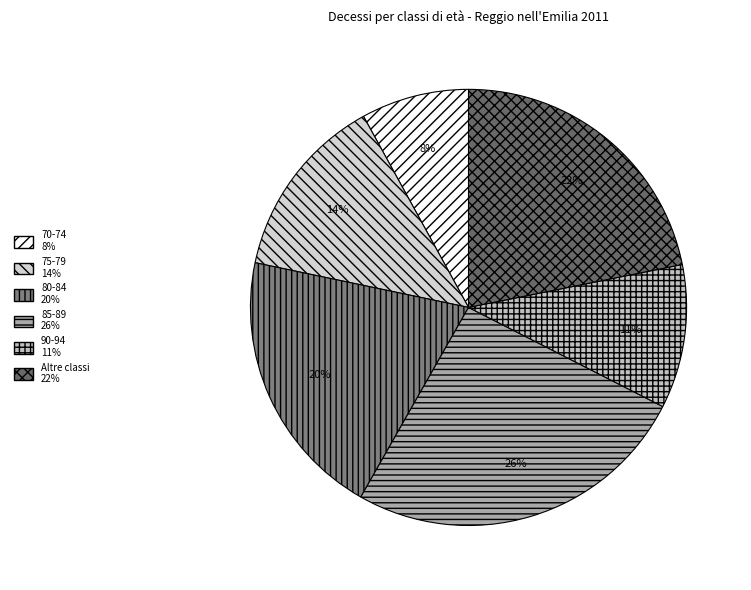

How many segments does this pie chart have?

6